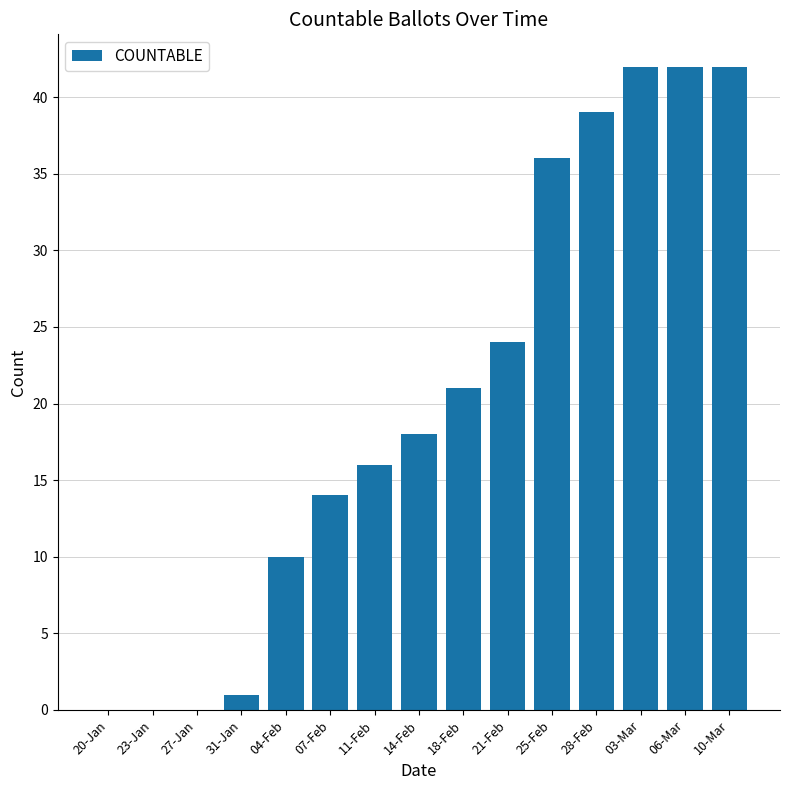

Reading left to right, what are all the values shown in this chart?

20-Jan=0	23-Jan=0	27-Jan=0	31-Jan=1	04-Feb=10	07-Feb=14	11-Feb=16	14-Feb=18	18-Feb=21	21-Feb=24	25-Feb=36	28-Feb=39	03-Mar=42	06-Mar=42	10-Mar=42